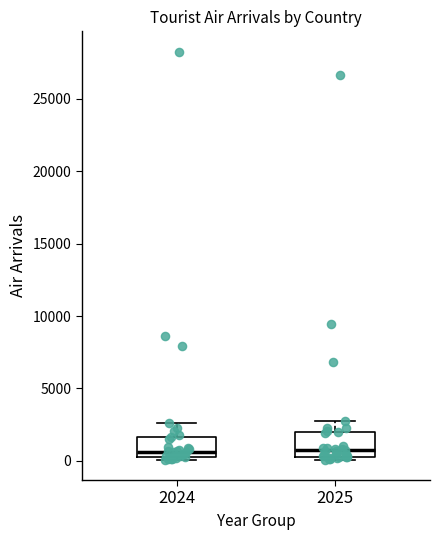

Where is the upper edge of the box at x = 2024 on the y-axis? The values are not printed on the chart, so give them approximately, as read against the axis.

1500